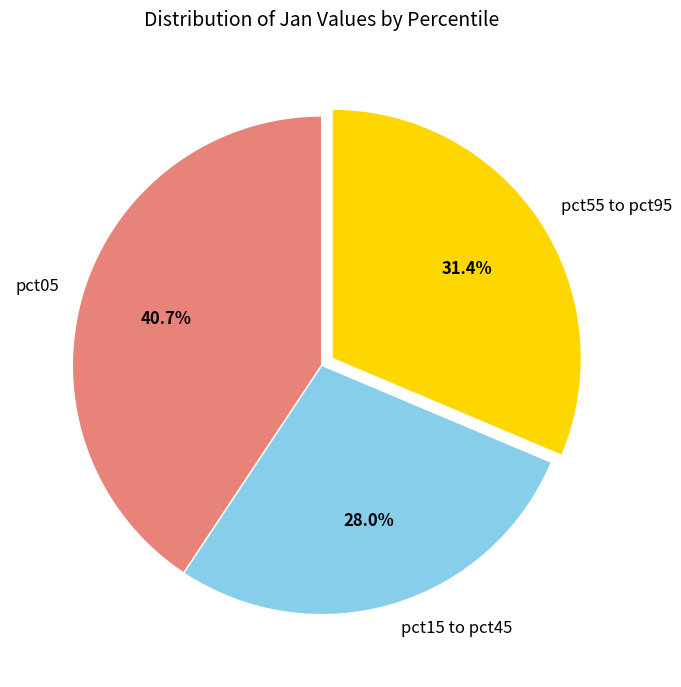

Count the number of slices in the pie.

3